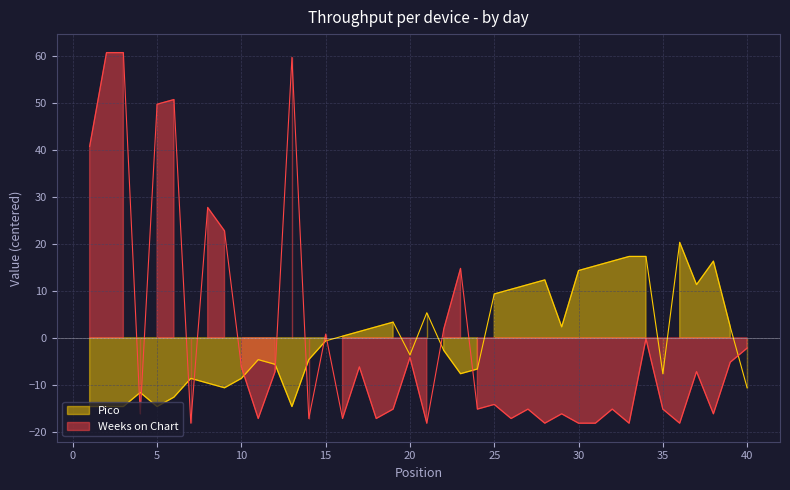

Count the number of categories in the chart.

40